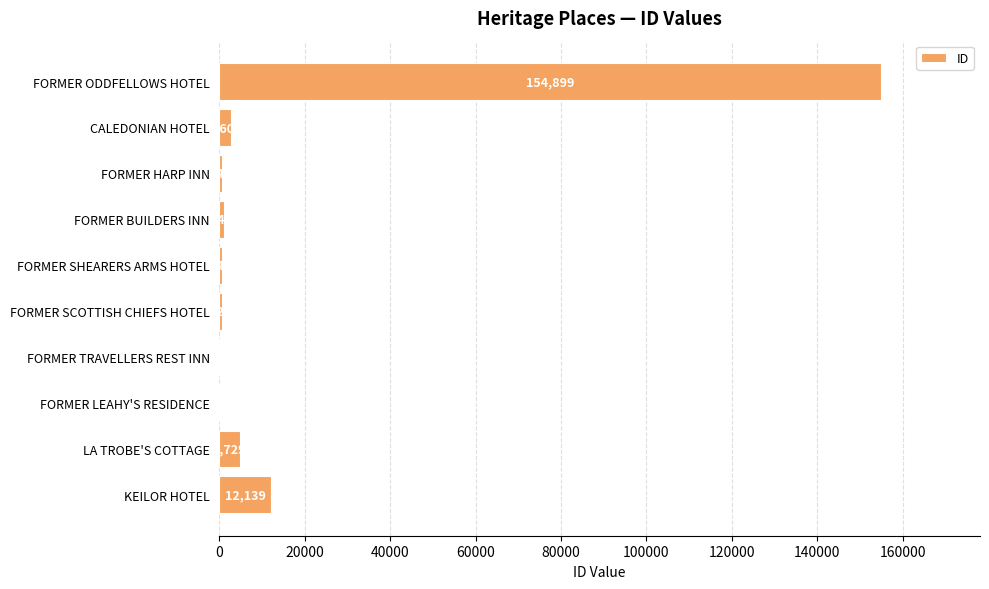

What is the greatest value displayed?

154899